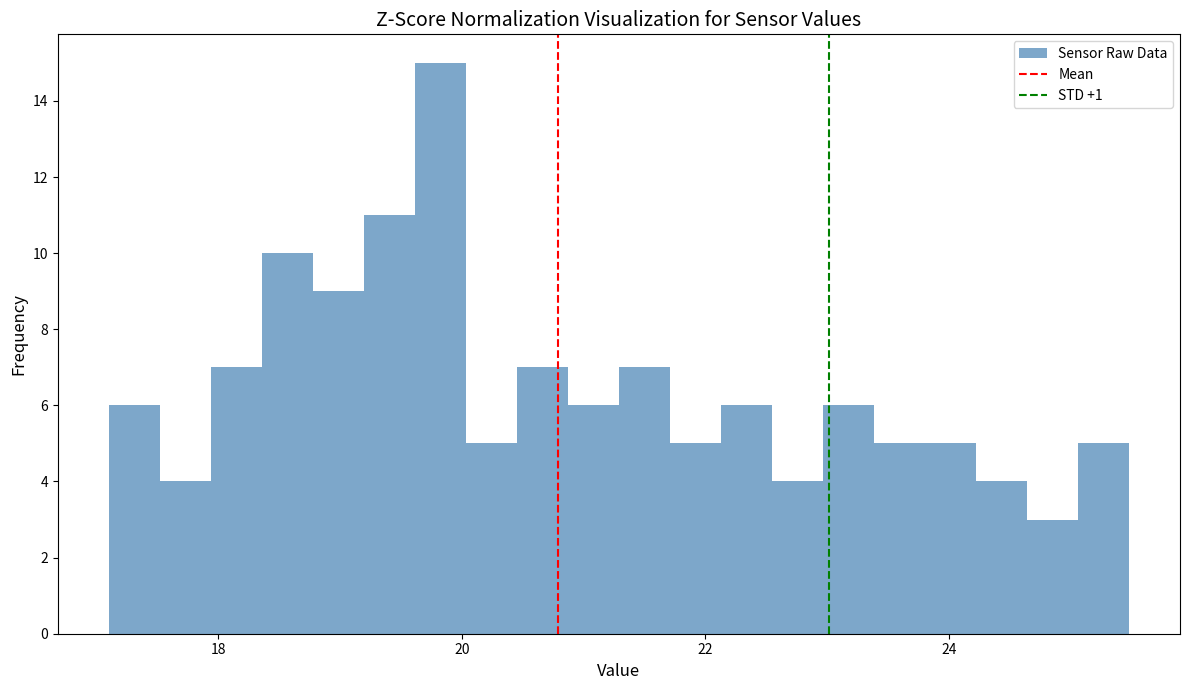

Around what value on the x-axis is the tallest bar? Give the approximate position of its centre, as read against the axis.

19.8